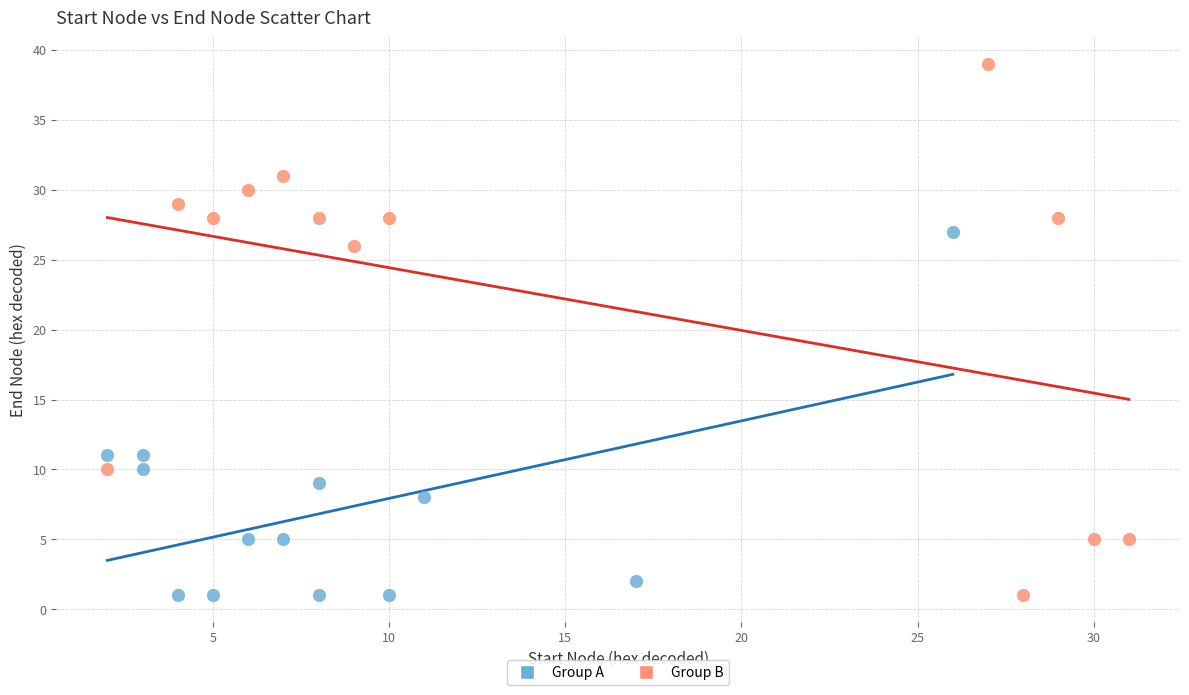

Which series contains the highest Y value?

Group B